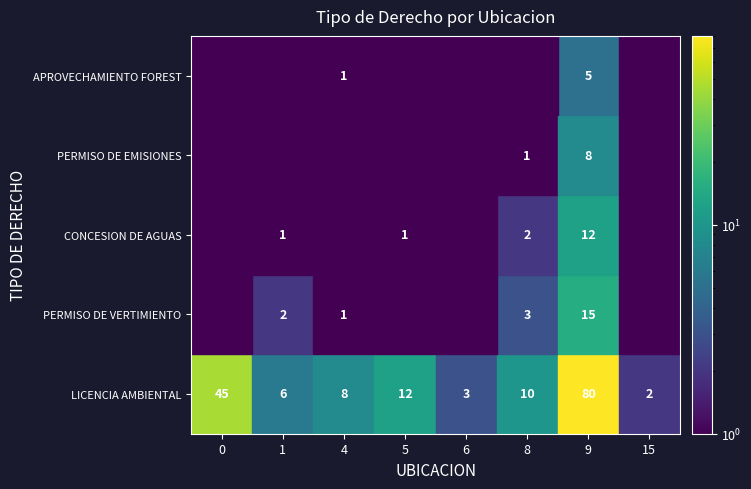

Is it true that LICENCIA AMBIENTAL equals 15 at 8?

False